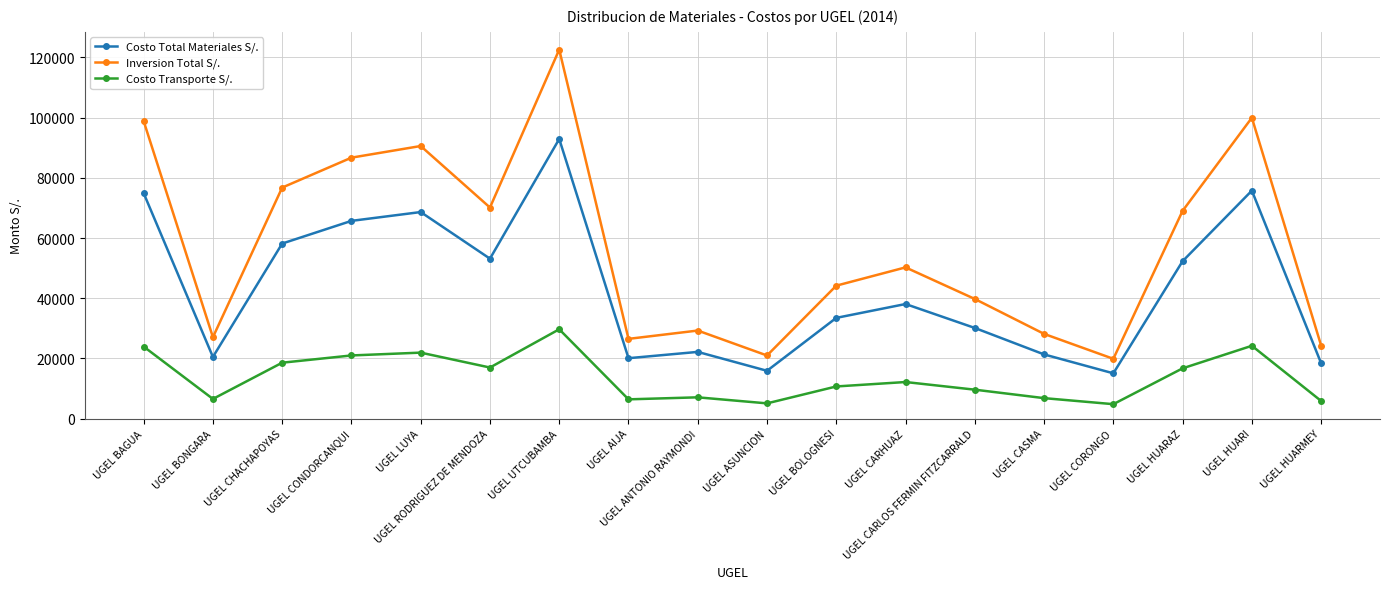

What is the sum of the Costo Transporte S/. values at UGEL CHACHAPOYAS and UGEL CONDORCANQUI?

39583.1